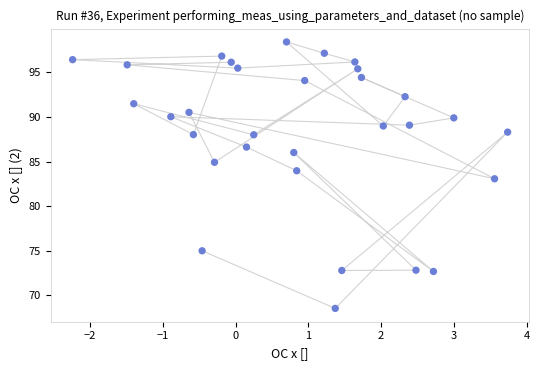

What is the range of X values (max minus min)?

6.0